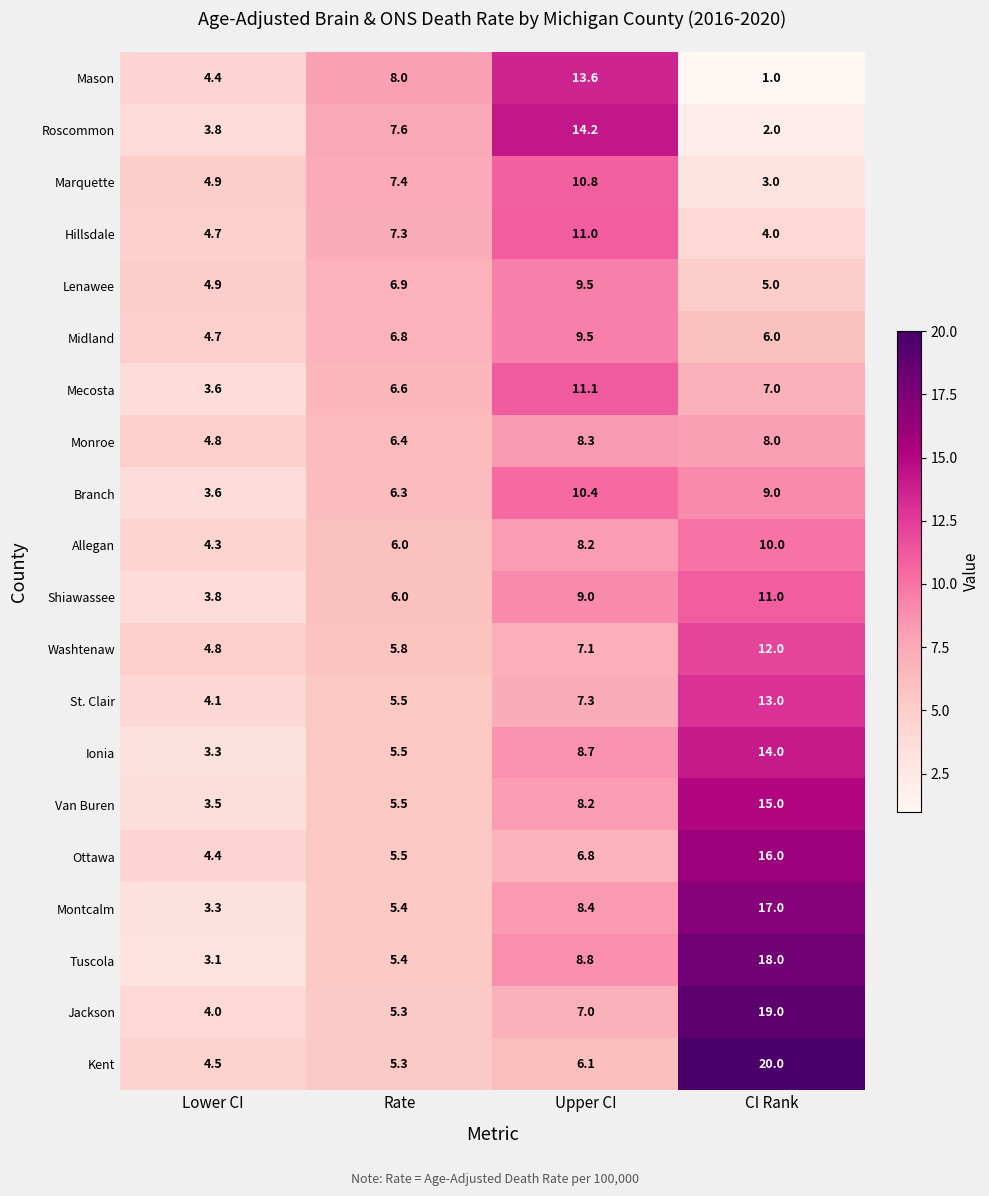

How many data points in Tuscola are above 8?

2